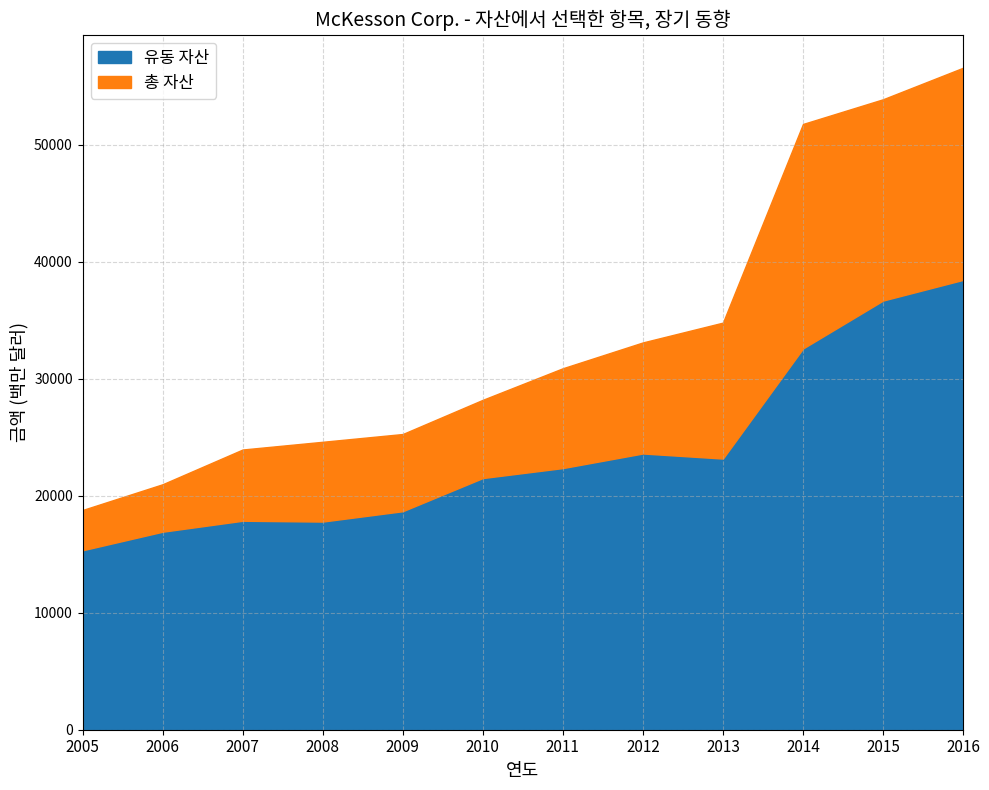

Rank the categories by 총 자산 value from lowest to highest.

2005, 2006, 2007, 2008, 2009, 2010, 2011, 2012, 2013, 2014, 2015, 2016